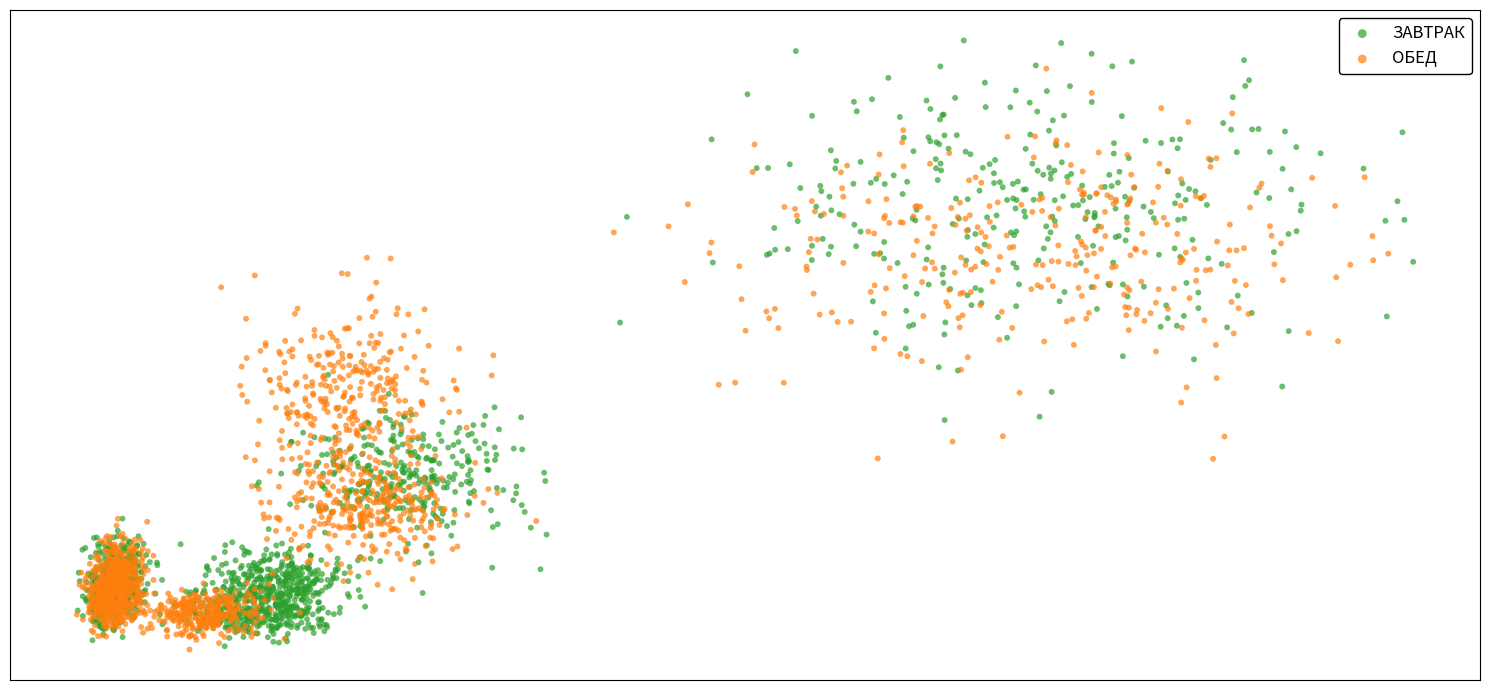

What are all the series names shown in the legend?

ЗАВТРАК, ОБЕД